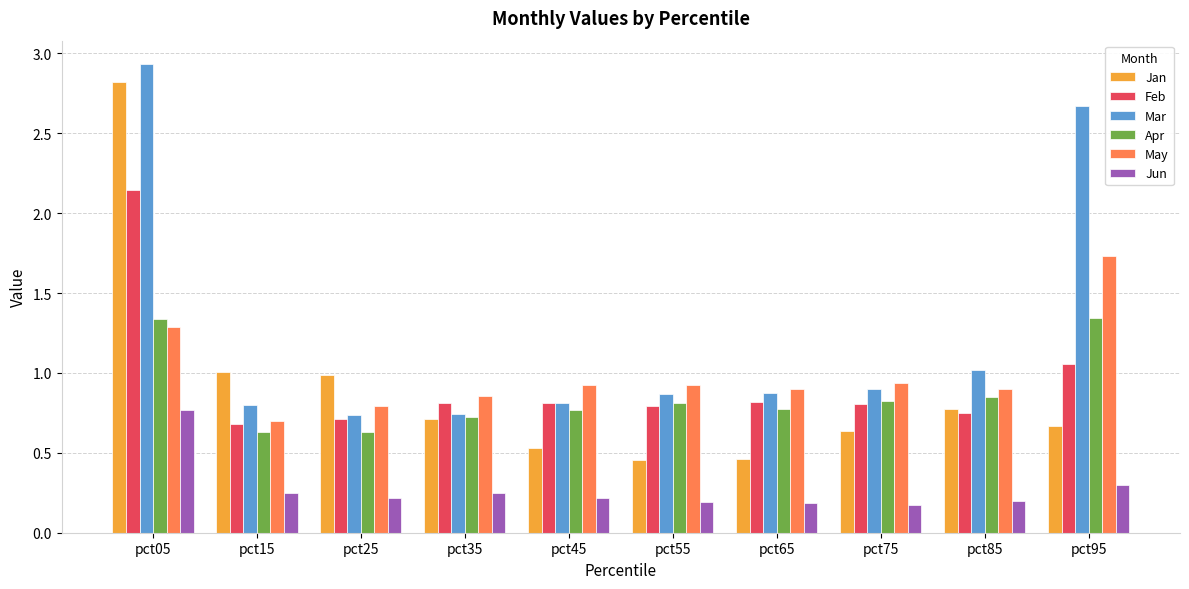

Rank the series at pct95 from lowest to highest value.

Jun, Jan, Feb, Apr, May, Mar